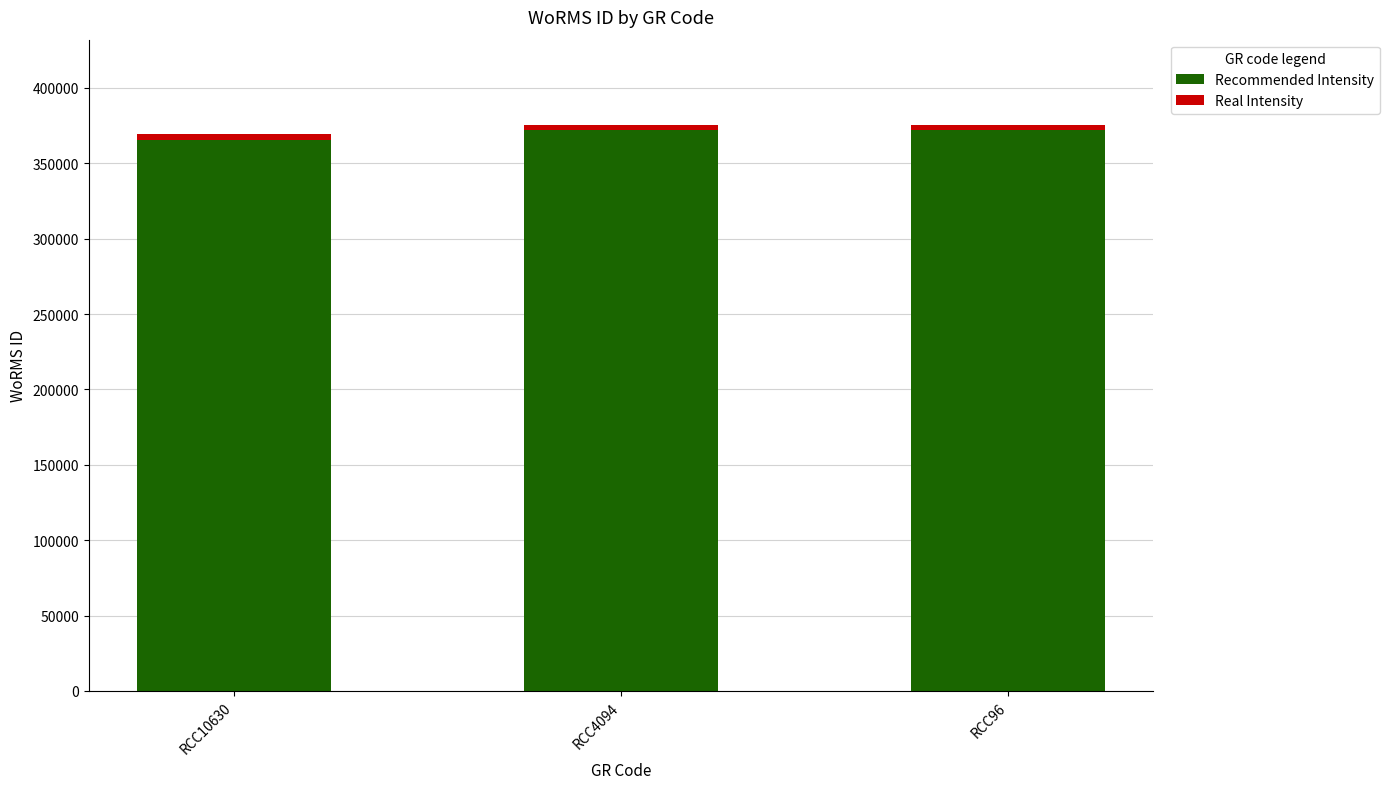

What is the value of the Real Intensity bar at the 2nd from the left?

3757.0